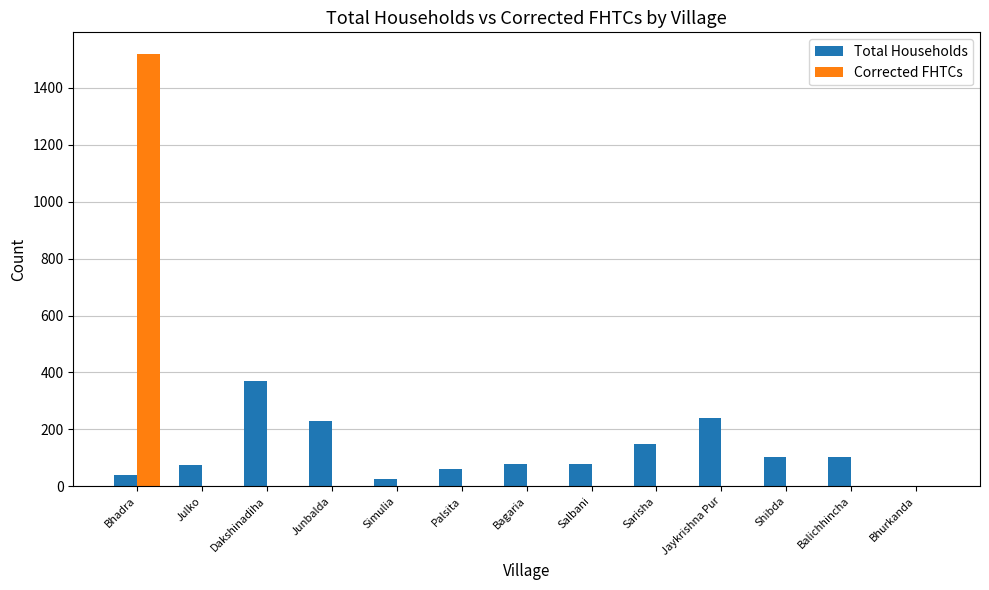

Is it true that Corrected FHTCs equals 747 at Bhadra?

False